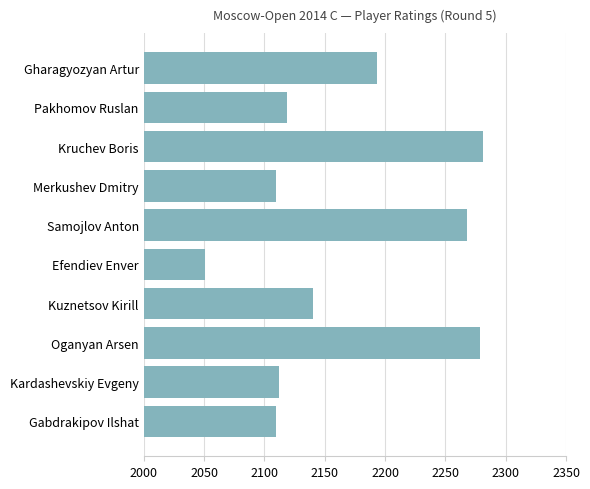

What is the minimum value shown in the chart?

2051